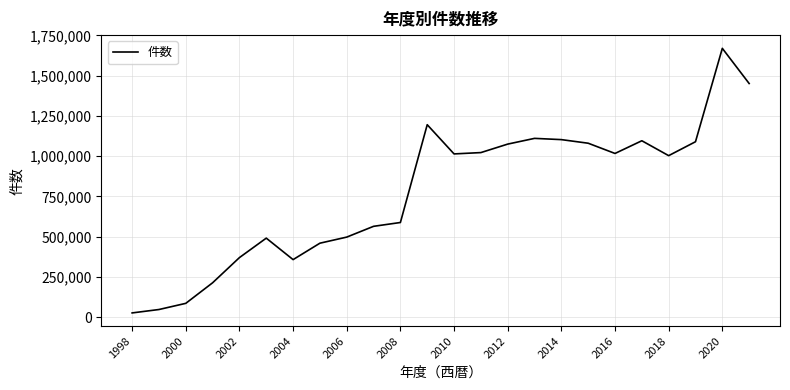

What is the maximum value shown in the chart?

1669605